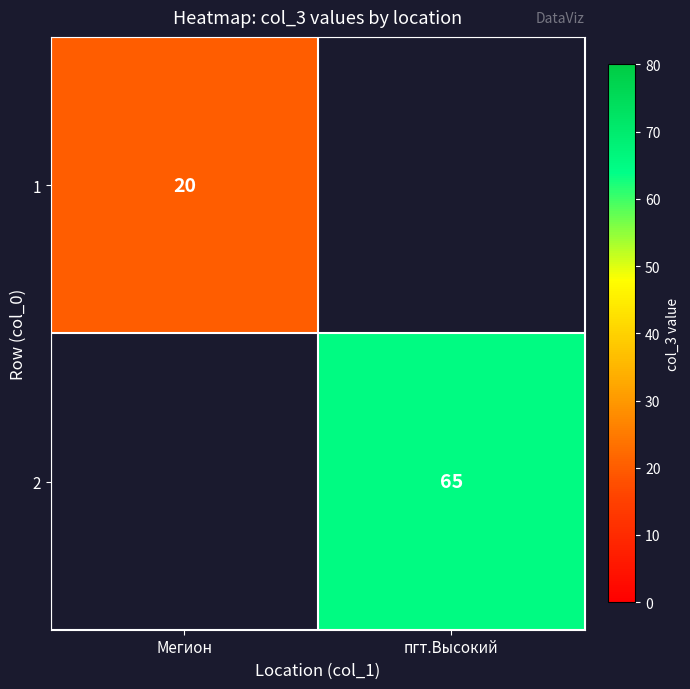

At how many categories does at least one series exceed 42?

1